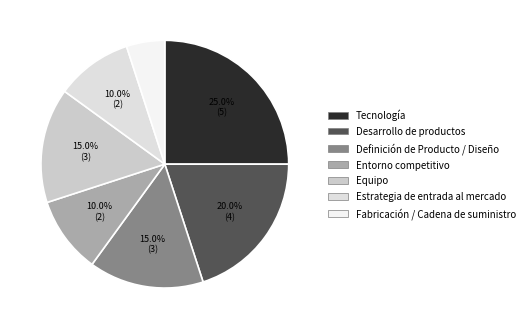

Which category has the biggest portion of the pie?

Tecnología